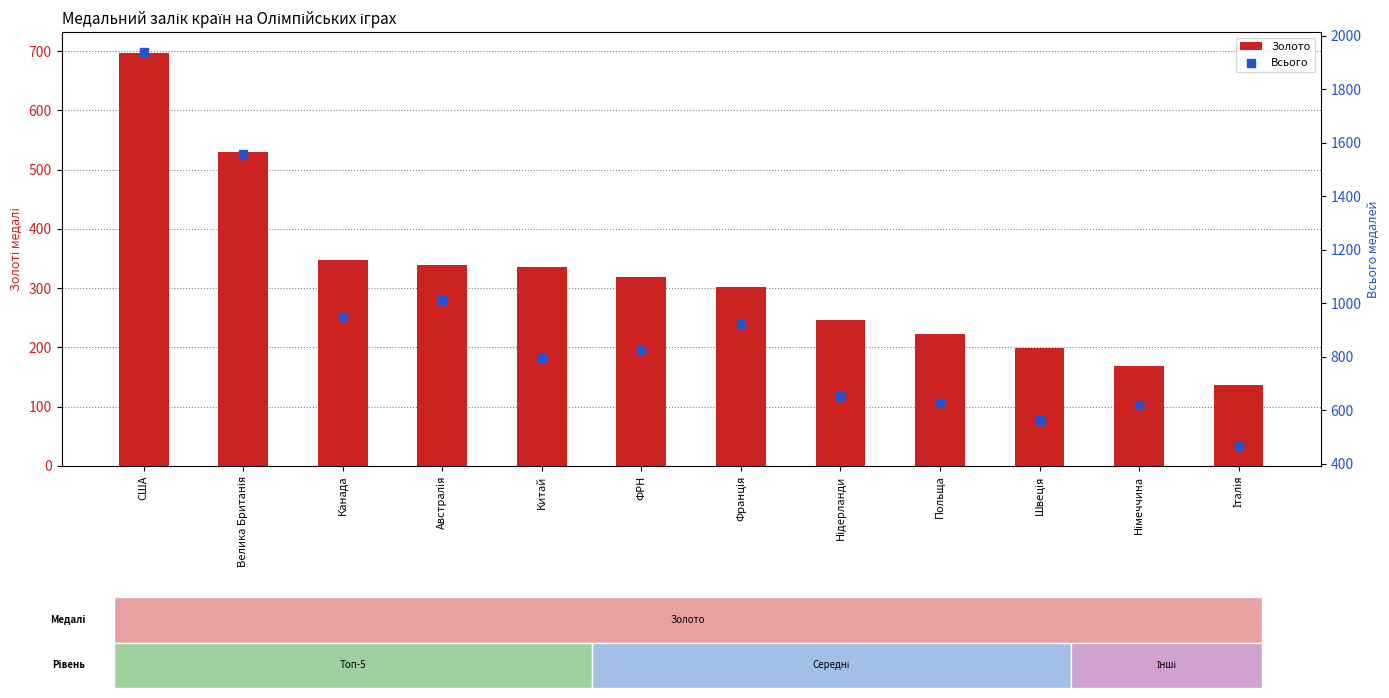

Which series contains the highest Y value?

Всього